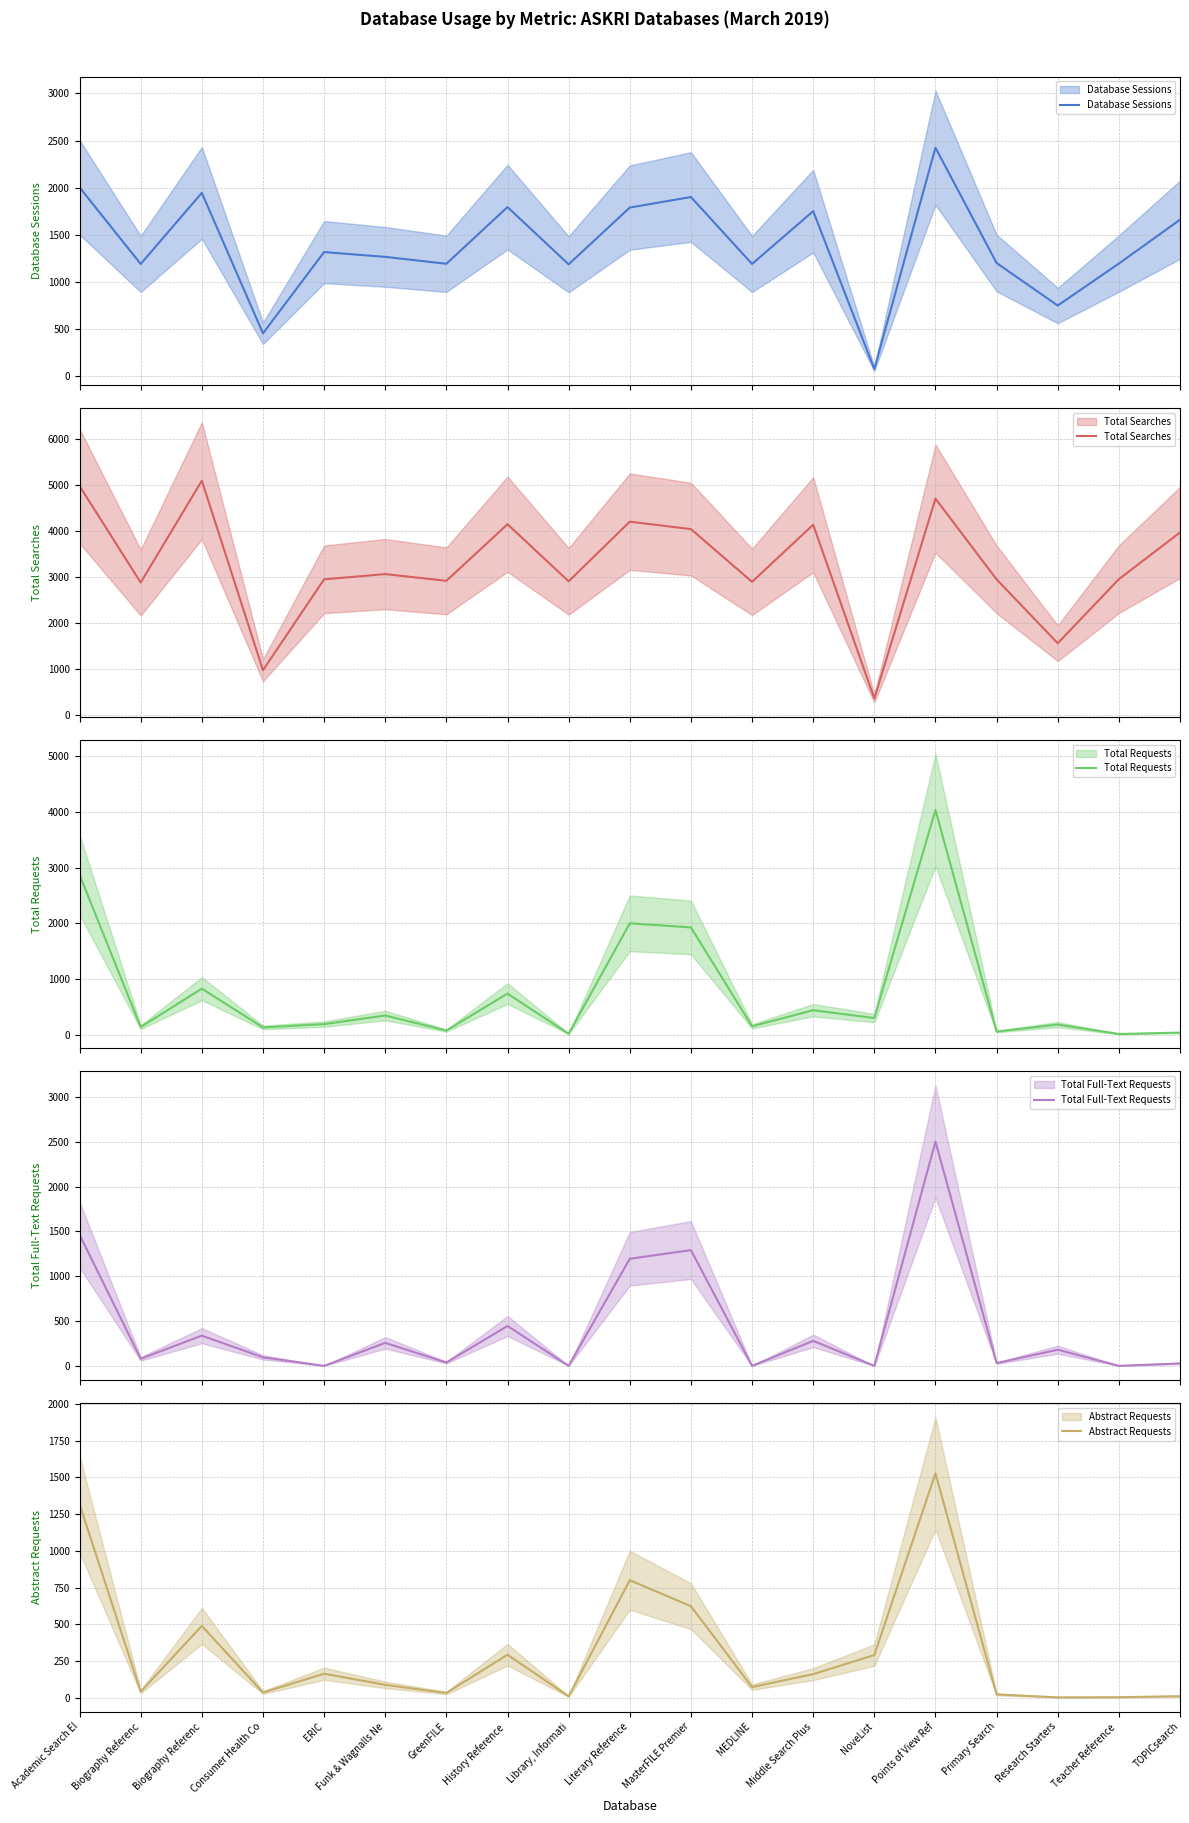

What is the label of the 1st point from the left?

Academic Search El